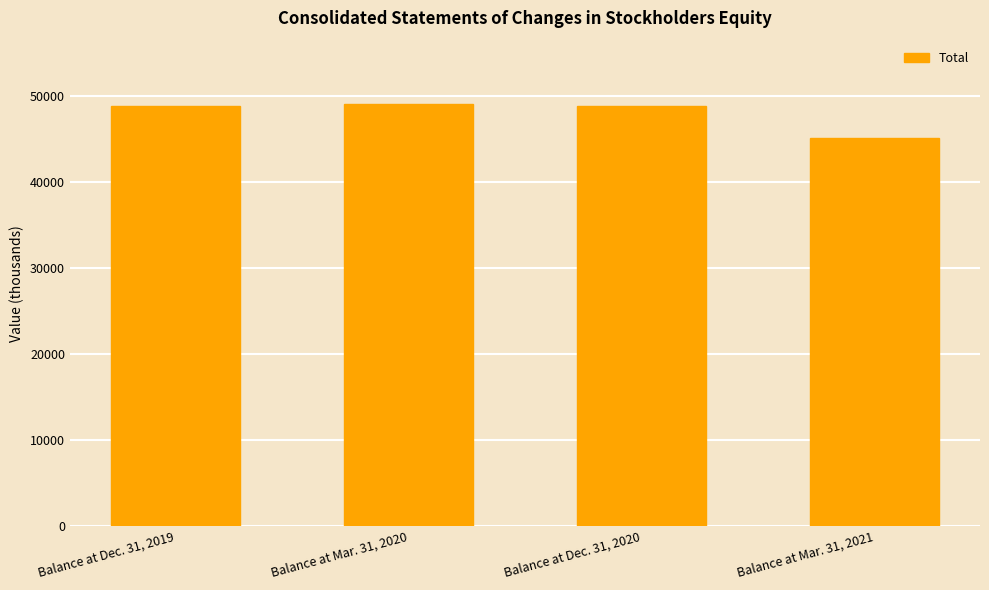

What is the difference between the values at Balance at Dec. 31, 2020 and Balance at Mar. 31, 2020?

195